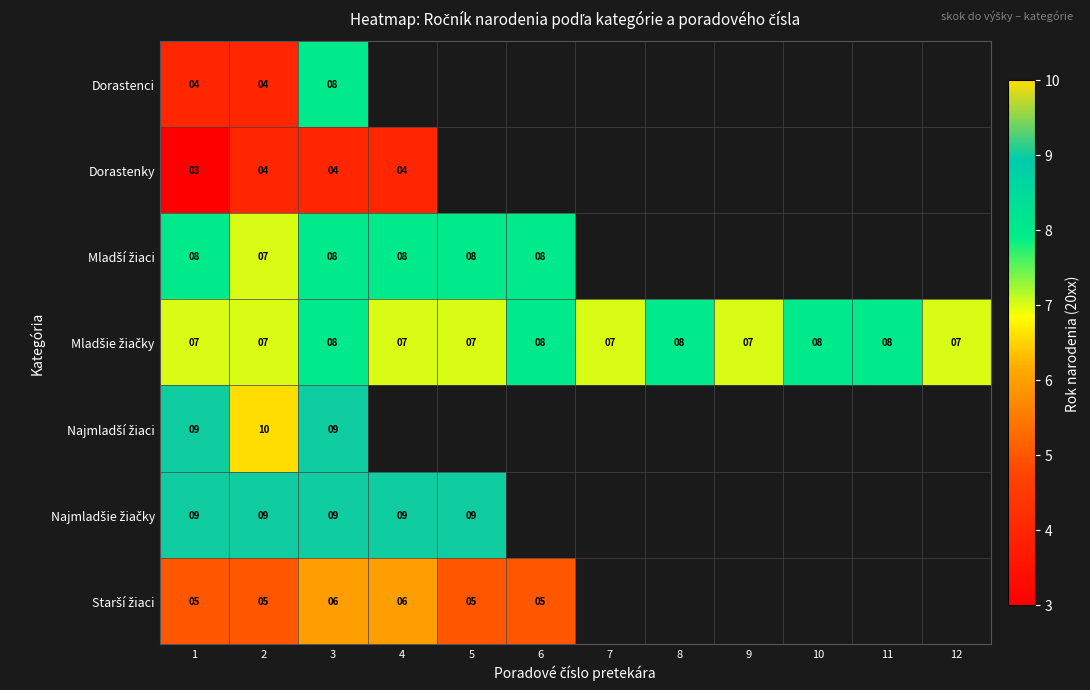

What is the smallest value displayed?

3.0